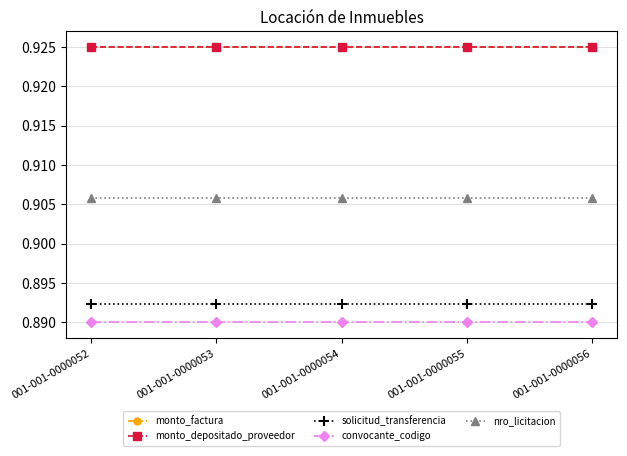

Is this an area chart (filled region under the line)?

No